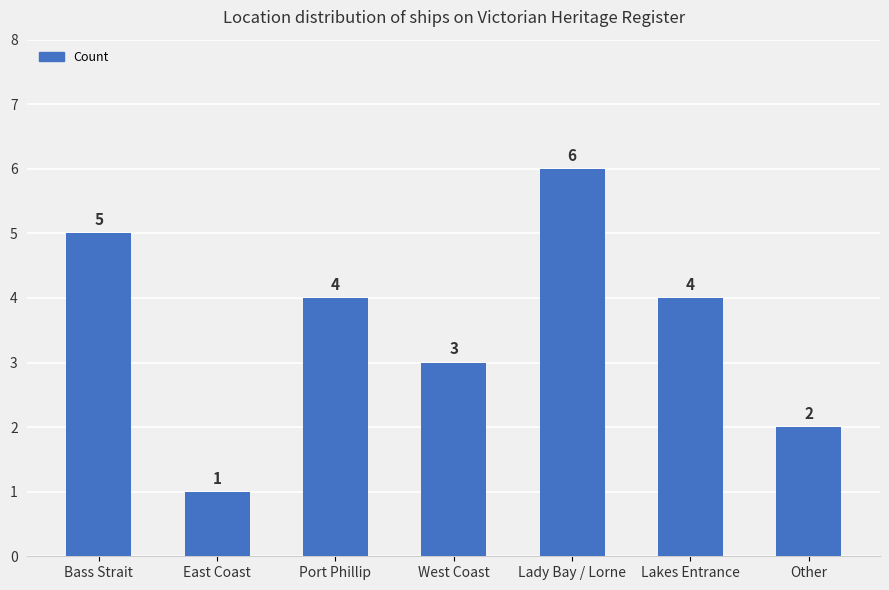

Are the bars grouped side by side (vs. stacked)?

No